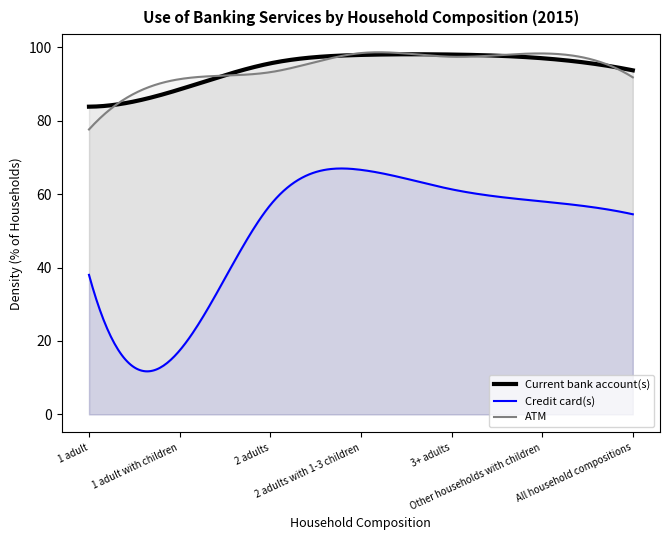

What is the minimum value for Current bank account(s)?

83.8